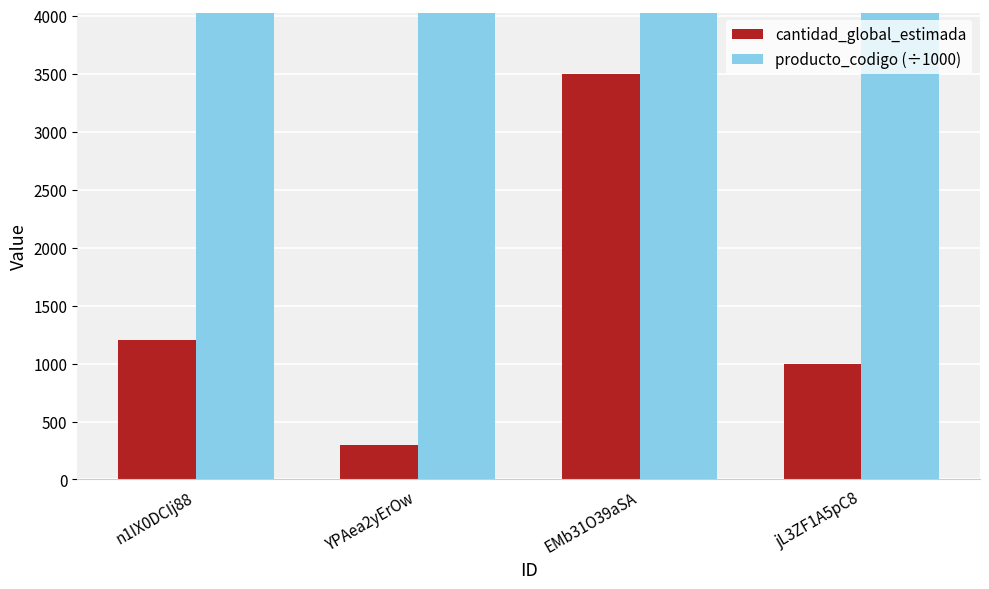

Which series has the largest total across all categories?

producto_codigo (÷1000)